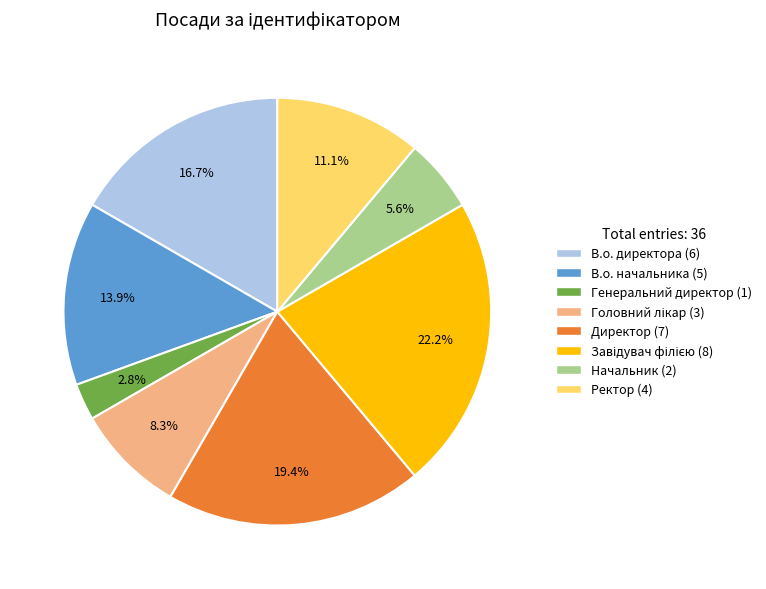

Count the number of slices in the pie.

8